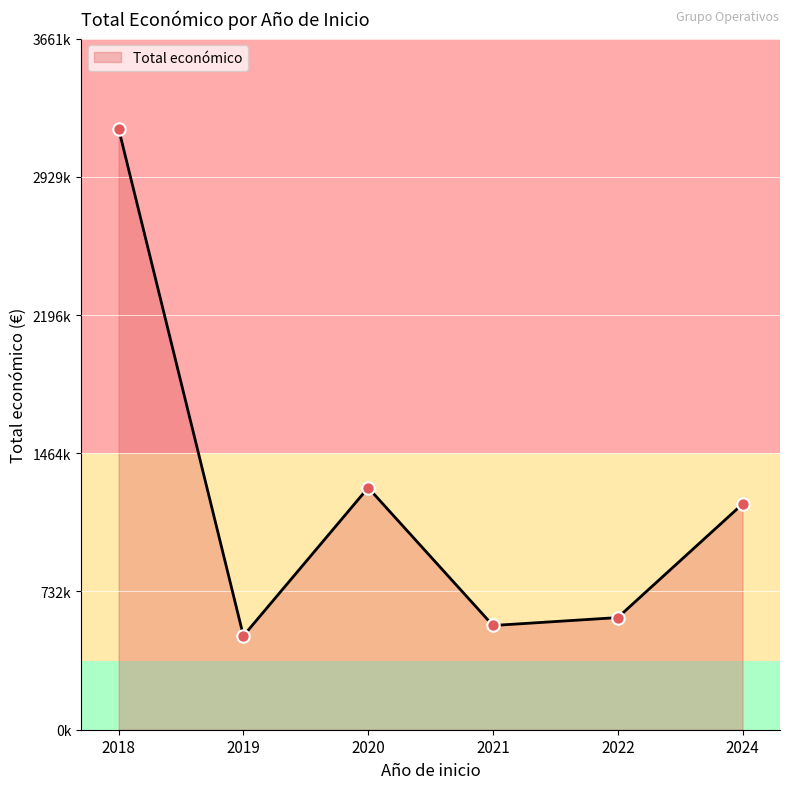

Does the chart have visible grid lines?

Yes